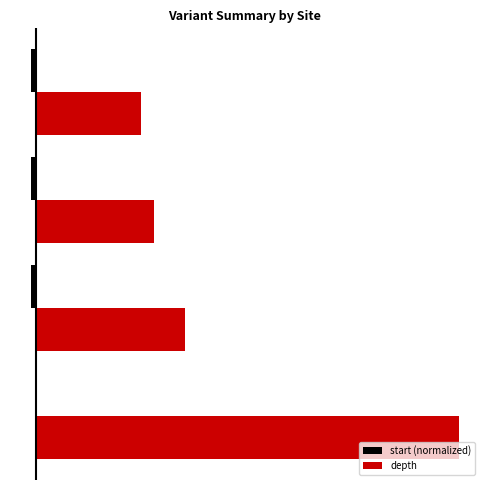

Count the number of categories in the chart.

4